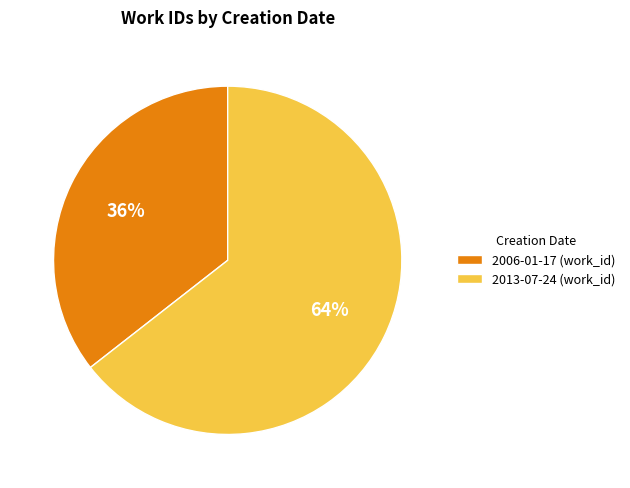

To the nearest percent, what portion does 2006-01-17 represent?

36%